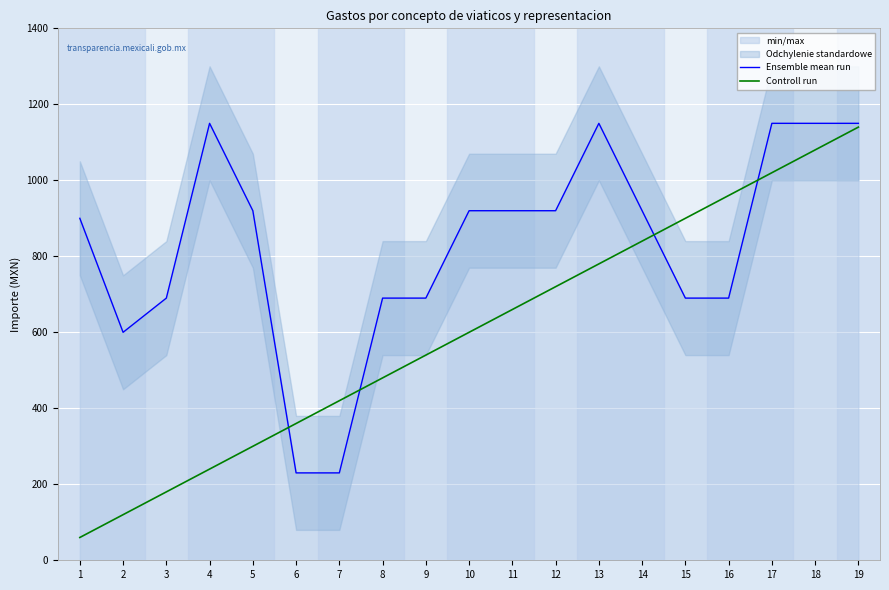

How many data points in Controll run are less than 600?

9